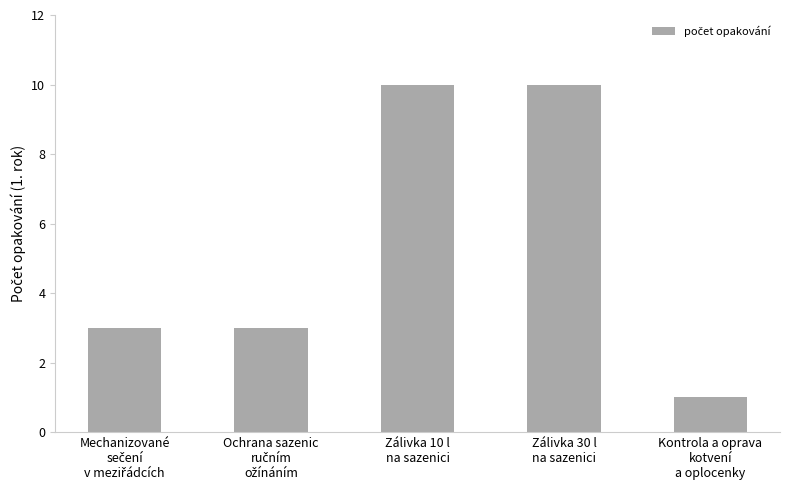

What is the ratio of the value at Kontrola a oprava
kotvení
a oplocenky to the value at Zálivka 30 l
na sazenici?

0.1